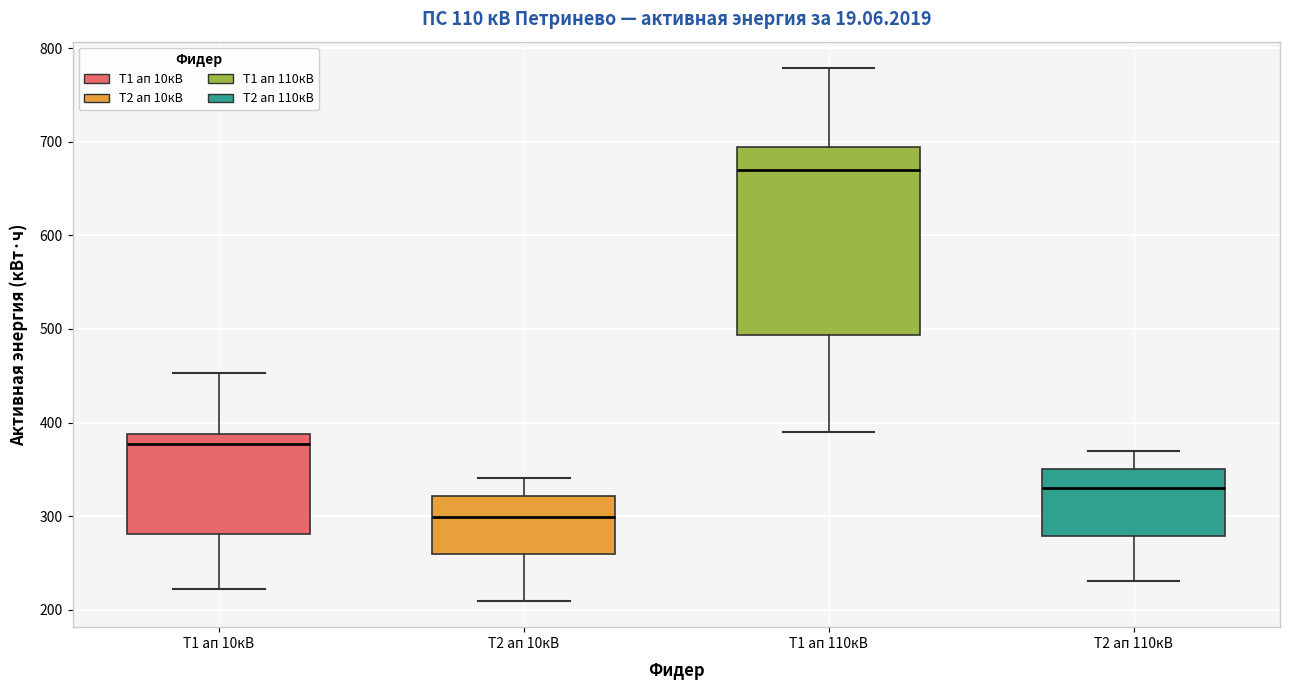

Reading left to right, read every box against the y-axis: the position of its median line, the range the box covers, and the ends of its whiskers. The values are not printed on the chart, so give them approximately, as read against the axis.

Т1 ап 10кВ: median 380, box 280 to 390, whiskers 220 to 450
Т2 ап 10кВ: median 300, box 260 to 320, whiskers 210 to 340
Т1 ап 110кВ: median 670, box 490 to 690, whiskers 390 to 780
Т2 ап 110кВ: median 330, box 280 to 350, whiskers 230 to 370